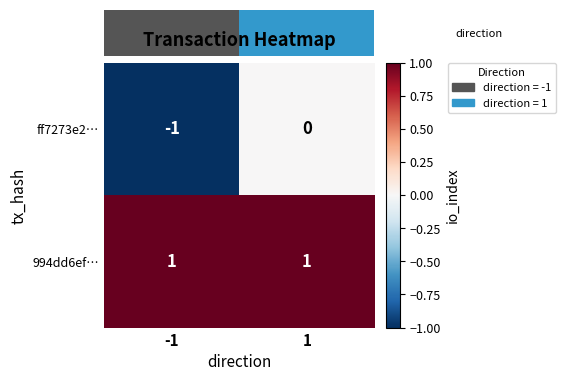

How many values in ff7273e2… are below zero?

1